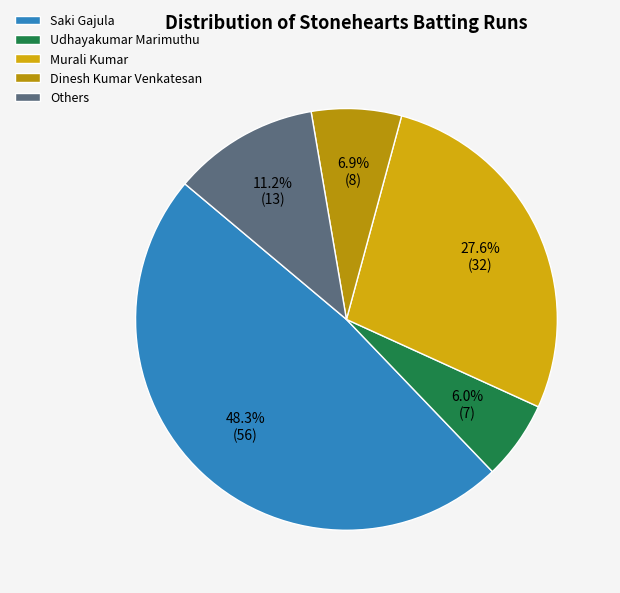

How many slices are in this pie chart?

5